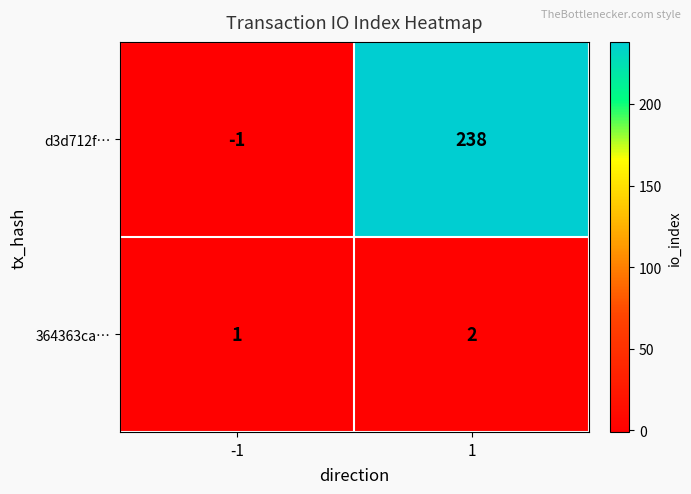

Reading left to right, list all the values displayed in this chart.

d3d712f…: -1	238
364363ca…: 1	2